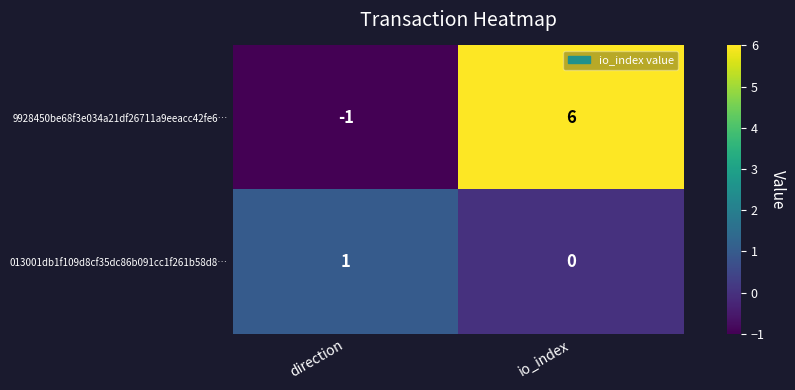

The 013001db1f109d8cf35dc86b091cc1f261b58d8… series shows 1 at direction. True or false?

True